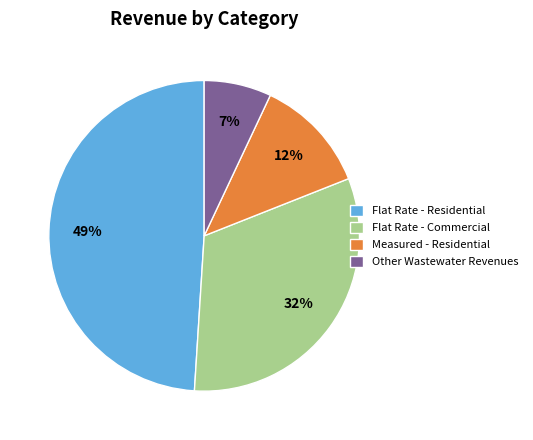

Between Flat Rate - Commercial and Other Wastewater Revenues, which is larger?

Flat Rate - Commercial